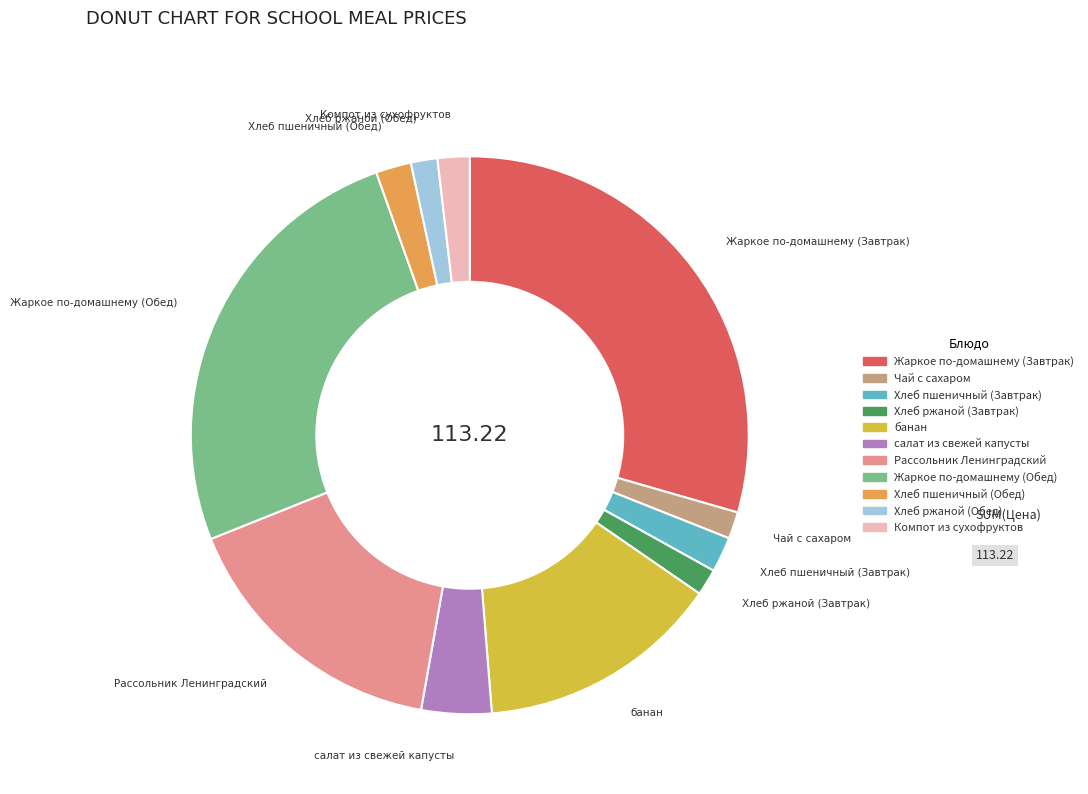

How many slices are in this pie chart?

11